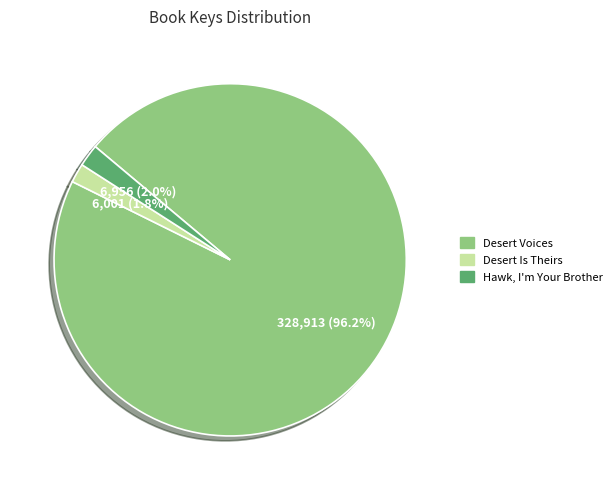

Between Hawk, I'm Your Brother and Desert Voices, which is larger?

Desert Voices